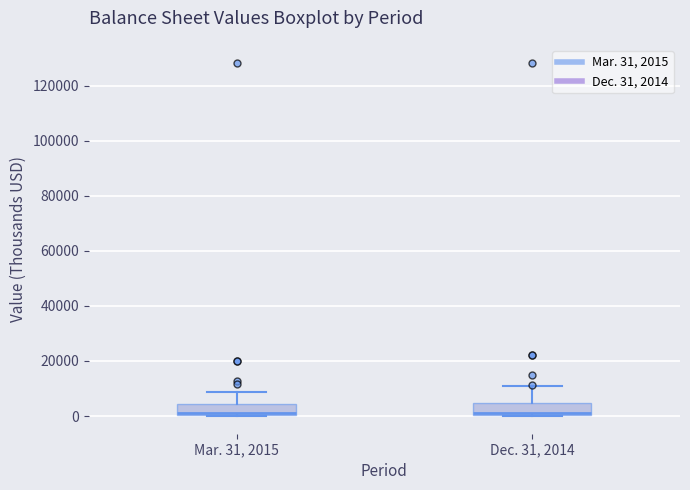

Reading left to right, read every box against the y-axis: the position of its median line, the range the box covers, and the ends of its whiskers. The values are not printed on the chart, so give them approximately, as read against the axis.

Mar. 31, 2015: median 2000, box 0 to 4000, whiskers 0 to 8000
Dec. 31, 2014: median 2000, box 0 to 4000, whiskers 0 to 10000